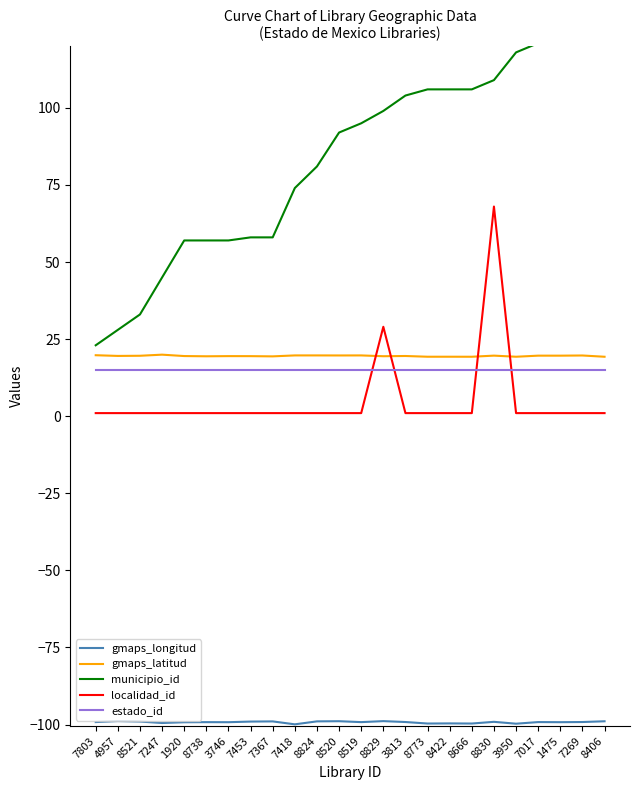

What is the difference between the second highest and minimum values in the gmaps_latitud series?

0.5